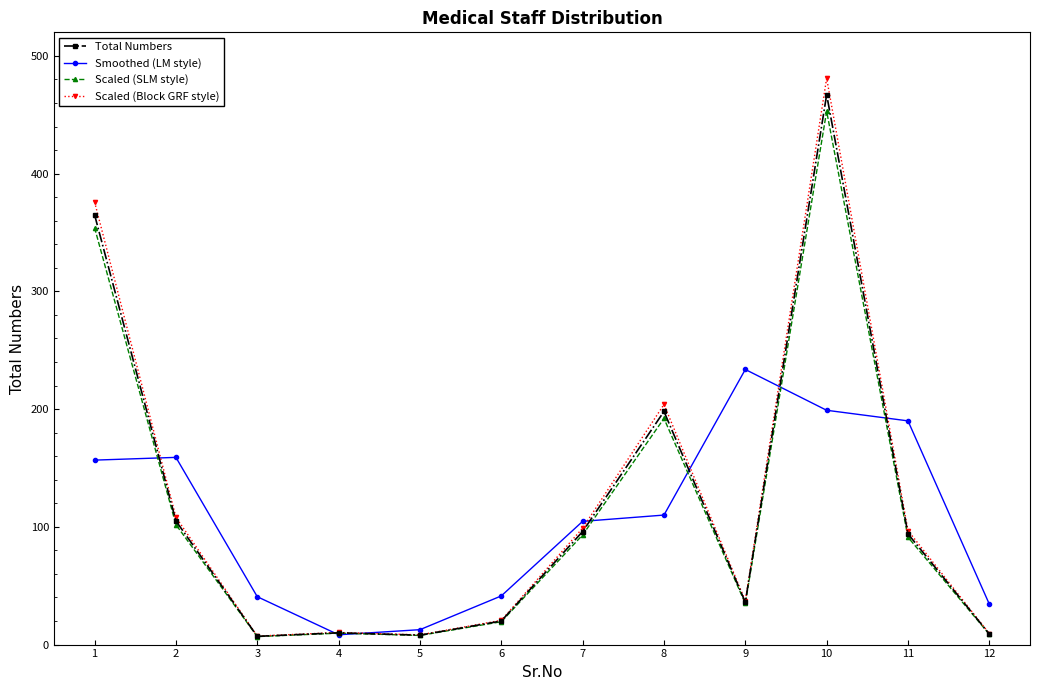

What is the difference between the Total Numbers values at 10 and 8?

269.0